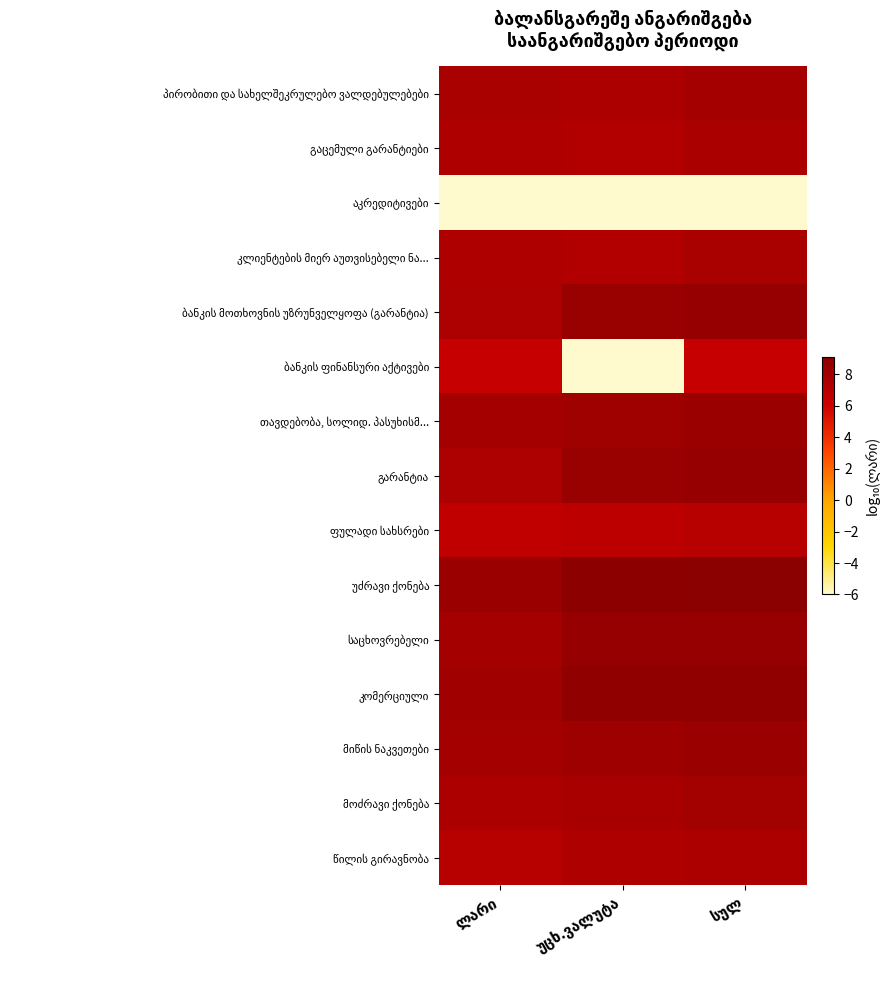

Which category has the lowest value in the ბანკის მოთხოვნის უზრუნველყოფა (გარანტია) series?

ლარი